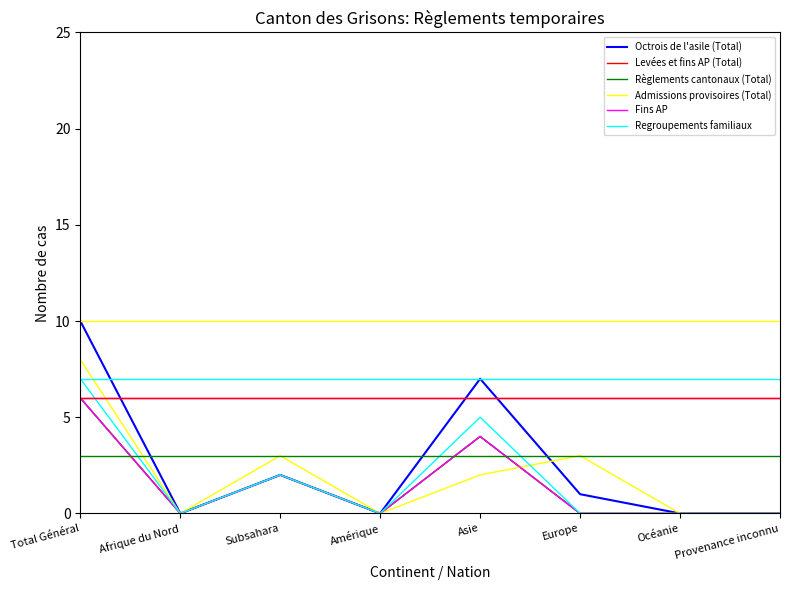

Does the chart have visible grid lines?

No